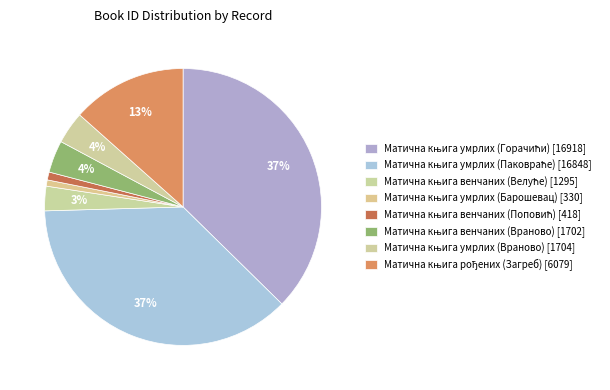

How many segments does this pie chart have?

8